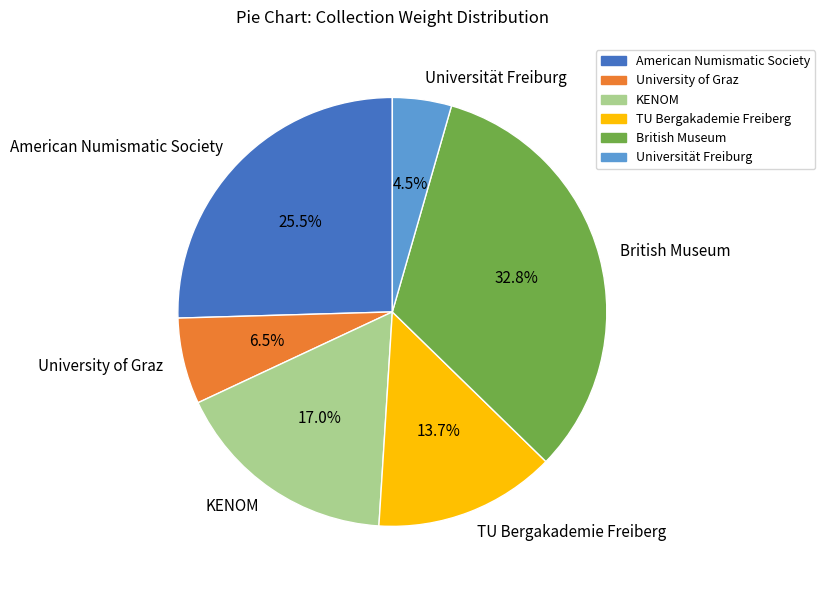

True or false: American Numismatic Society accounts for 1% of the total.

False